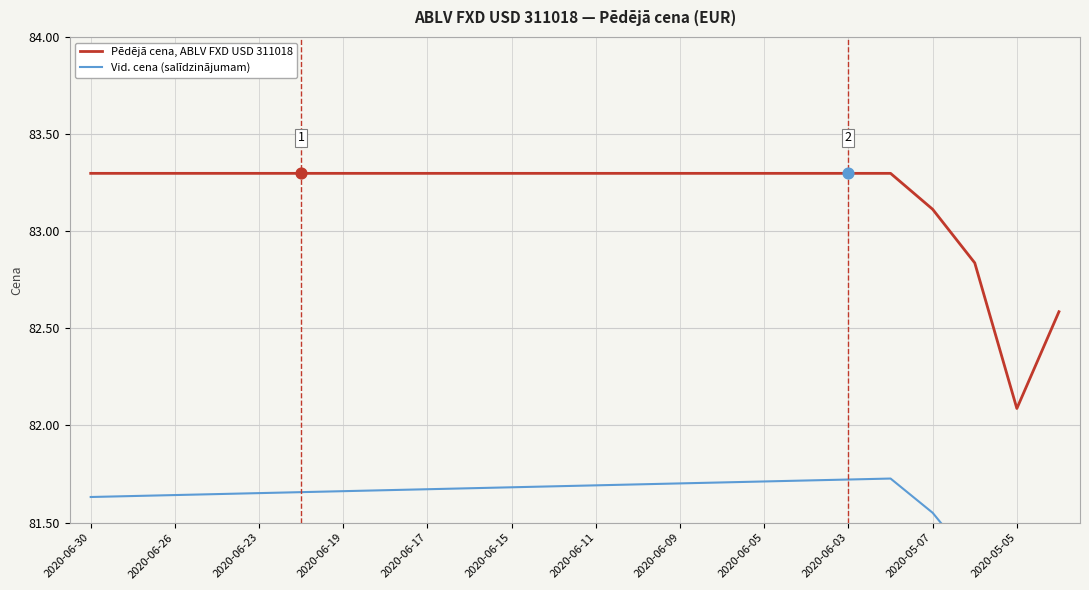

At how many categories does at least one series exceed 83?

21